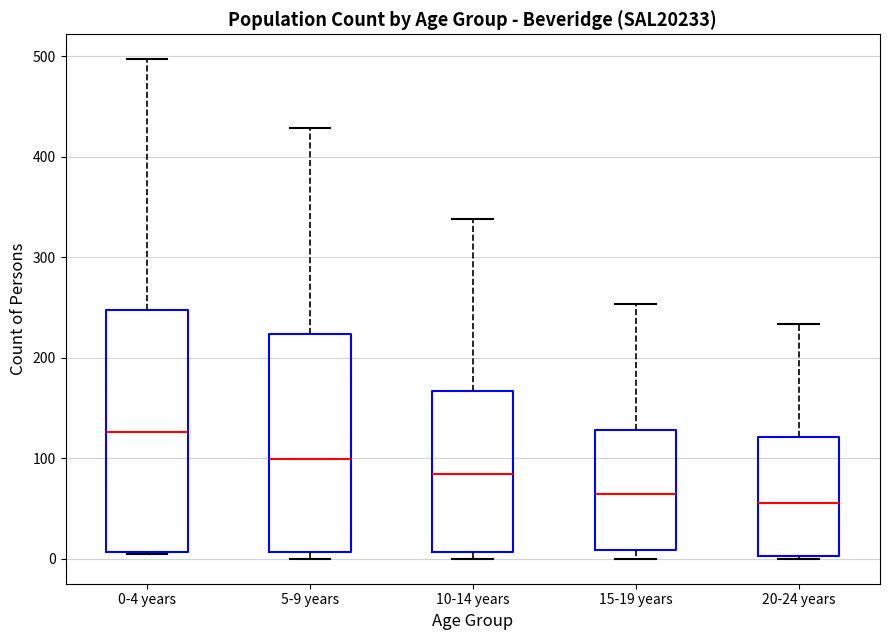

Which box is the tallest, from its lower edge to its upper edge?

0-4 years